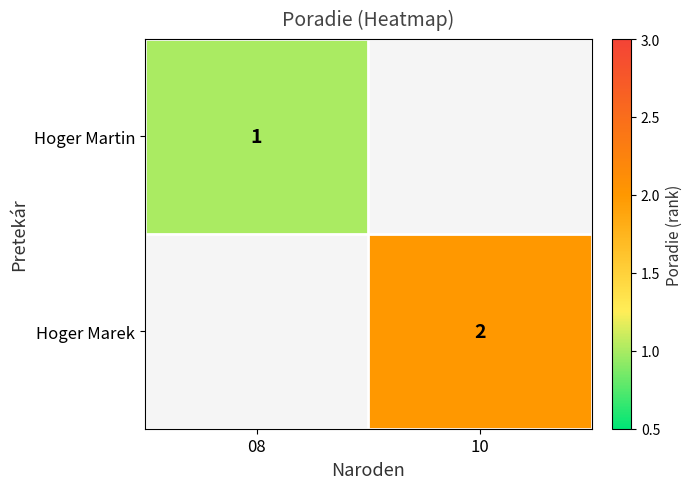

How many distinct data groups are displayed?

2